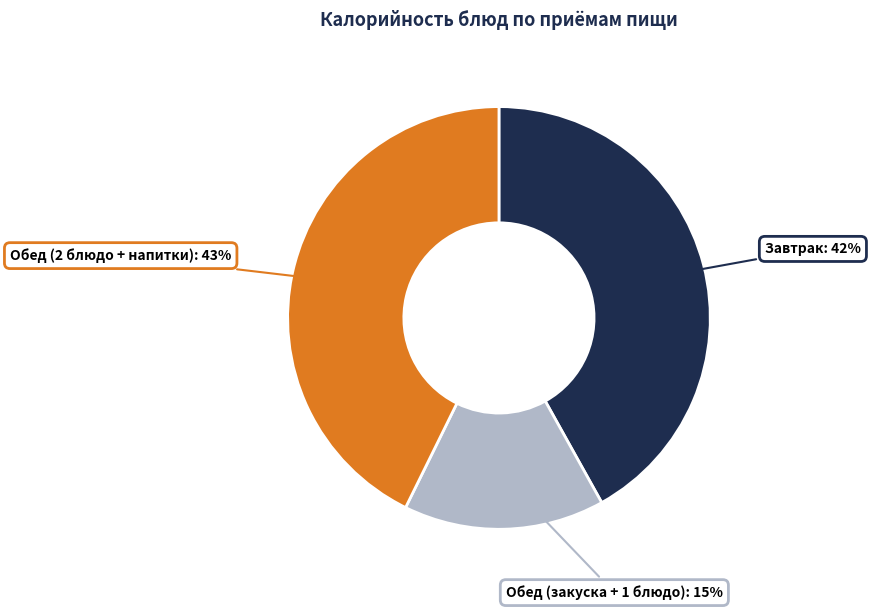

Is there any slice that represents more than half of the pie?

No